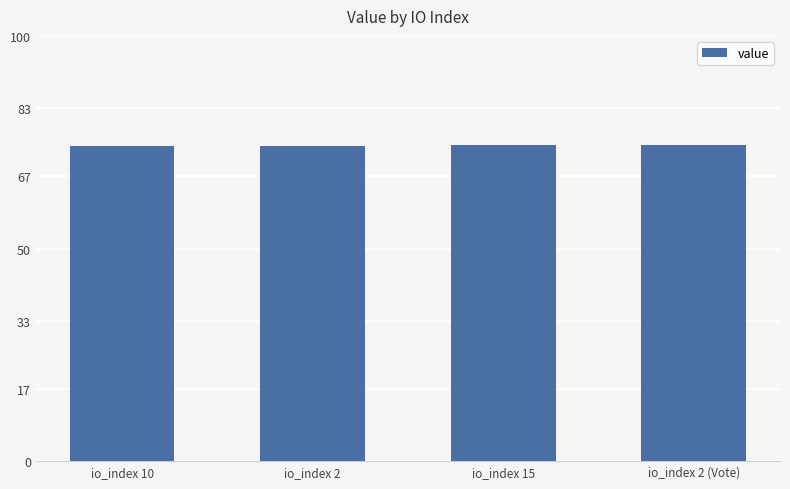

What is the value of the 1st bar from the left?

74.2